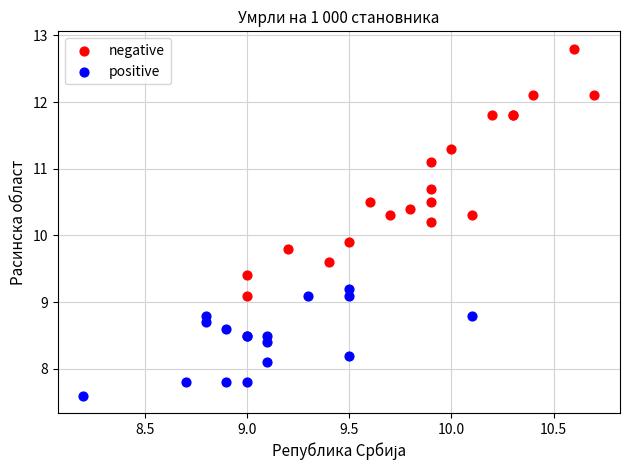

Which series contains the lowest Y value?

positive